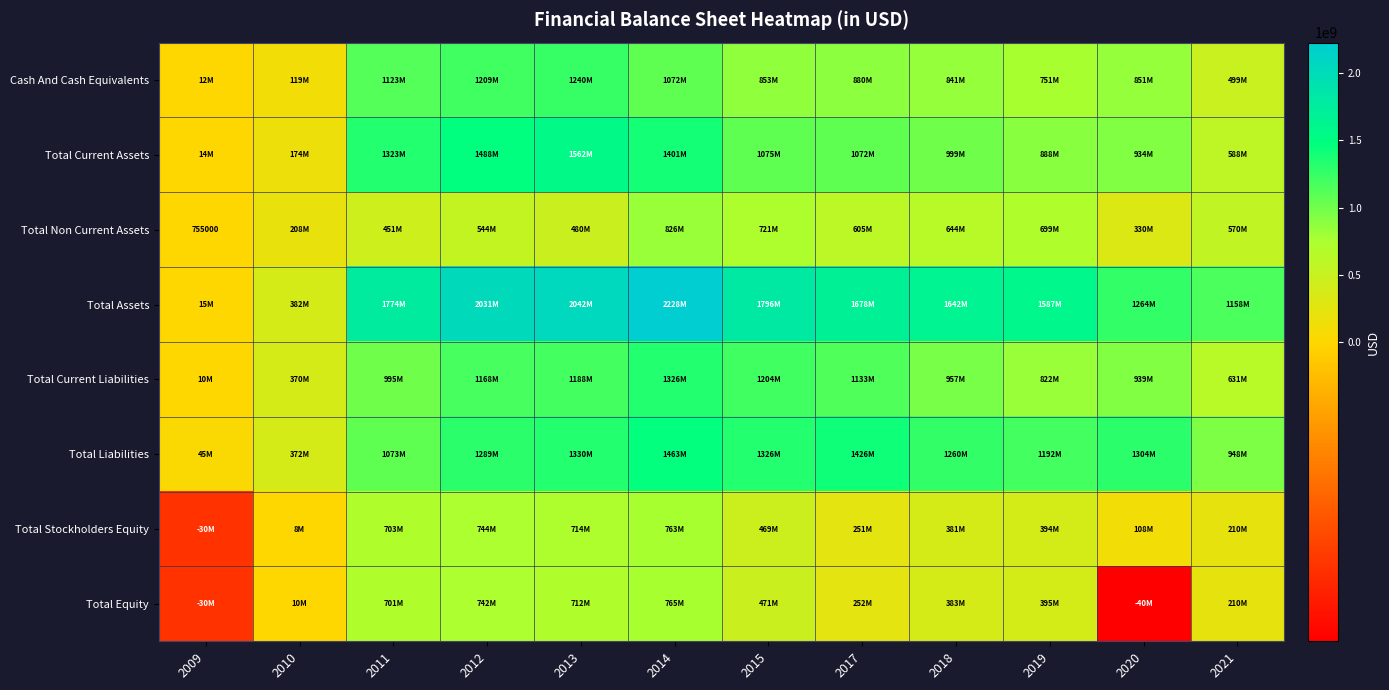

What is the total value across all series at 2012?

9216192000